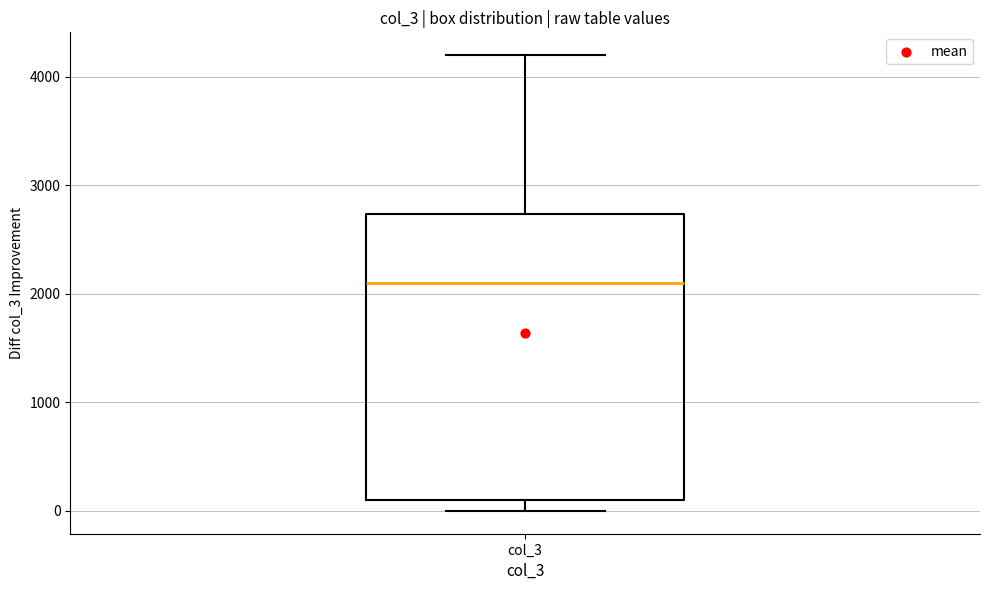

Transcribe this box plot: give where the median line is, the range the box spans, and where the two whiskers end, as read against the y-axis. The values are not printed on the chart, so give them approximately, as read against the axis.

median 2100, box 100 to 2700, whiskers 0 to 4200